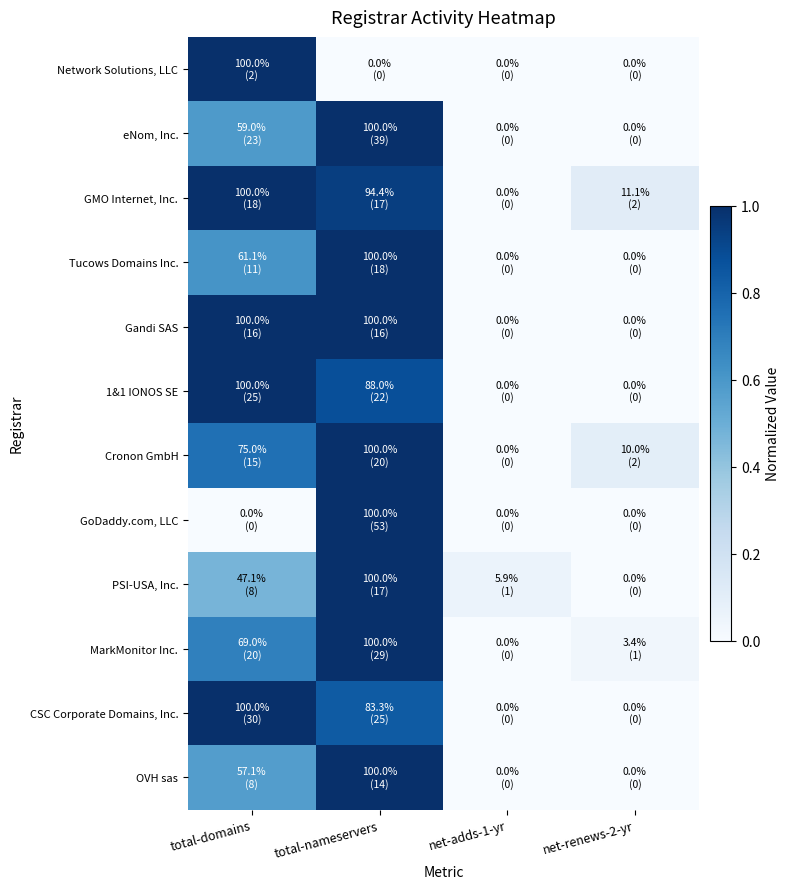

Reading left to right, transcribe all the data shown in this chart.

Network Solutions, LLC: total-domains=1.0	total-nameservers=0.0	net-adds-1-yr=0.0	net-renews-2-yr=0.0
eNom, Inc.: total-domains=0.6	total-nameservers=1.0	net-adds-1-yr=0.0	net-renews-2-yr=0.0
GMO Internet, Inc.: total-domains=1.0	total-nameservers=0.9	net-adds-1-yr=0.0	net-renews-2-yr=0.1
Tucows Domains Inc.: total-domains=0.6	total-nameservers=1.0	net-adds-1-yr=0.0	net-renews-2-yr=0.0
Gandi SAS: total-domains=1.0	total-nameservers=1.0	net-adds-1-yr=0.0	net-renews-2-yr=0.0
1&1 IONOS SE: total-domains=1.0	total-nameservers=0.9	net-adds-1-yr=0.0	net-renews-2-yr=0.0
Cronon GmbH: total-domains=0.8	total-nameservers=1.0	net-adds-1-yr=0.0	net-renews-2-yr=0.1
GoDaddy.com, LLC: total-domains=0.0	total-nameservers=1.0	net-adds-1-yr=0.0	net-renews-2-yr=0.0
PSI-USA, Inc.: total-domains=0.5	total-nameservers=1.0	net-adds-1-yr=0.1	net-renews-2-yr=0.0
MarkMonitor Inc.: total-domains=0.7	total-nameservers=1.0	net-adds-1-yr=0.0	net-renews-2-yr=0.0
CSC Corporate Domains, Inc.: total-domains=1.0	total-nameservers=0.8	net-adds-1-yr=0.0	net-renews-2-yr=0.0
OVH sas: total-domains=0.6	total-nameservers=1.0	net-adds-1-yr=0.0	net-renews-2-yr=0.0